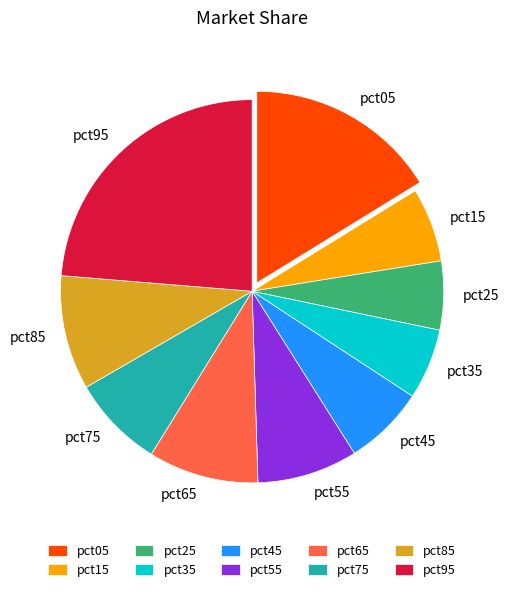

Is there any slice that represents more than half of the pie?

No